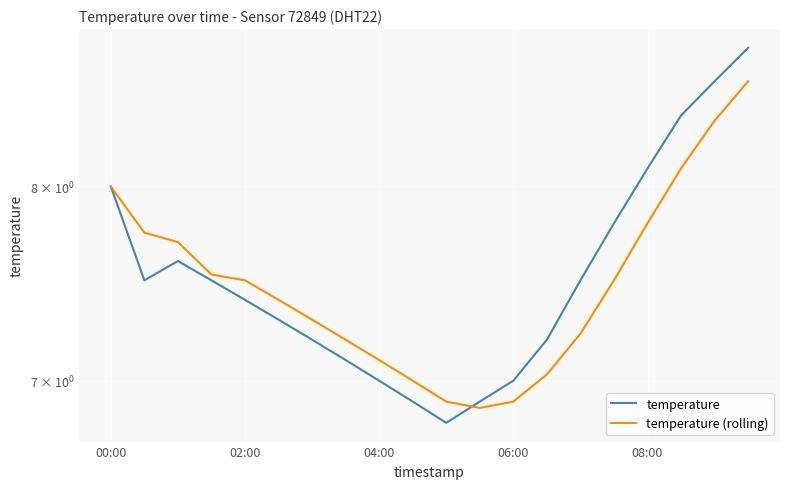

True or false: temperature (rolling) and temperature cross at least once.

True